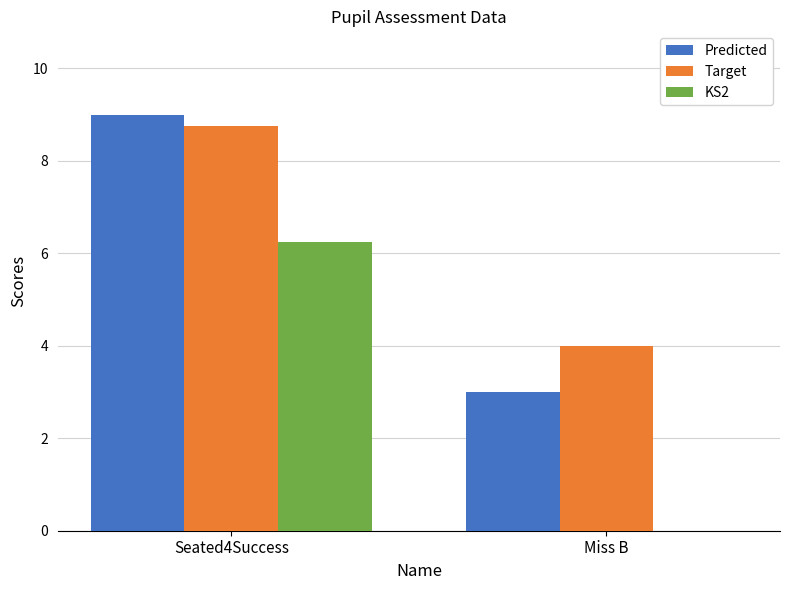

True or false: Target has a value of 4.2 at Seated4Success.

False